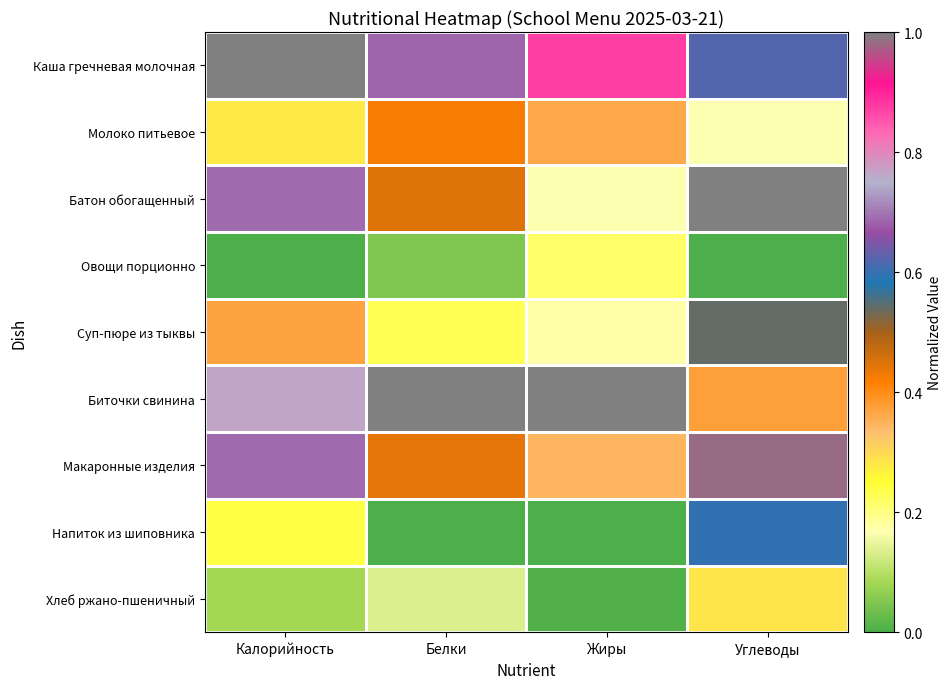

Rank the series by their maximum value, from highest to lowest.

Каша гречневая молочная, Батон обогащенный, Биточки свинина, Макаронные изделия, Напиток из шиповника, Суп-пюре из тыквы, Молоко питьевое, Хлеб ржано-пшеничный, Овощи порционно